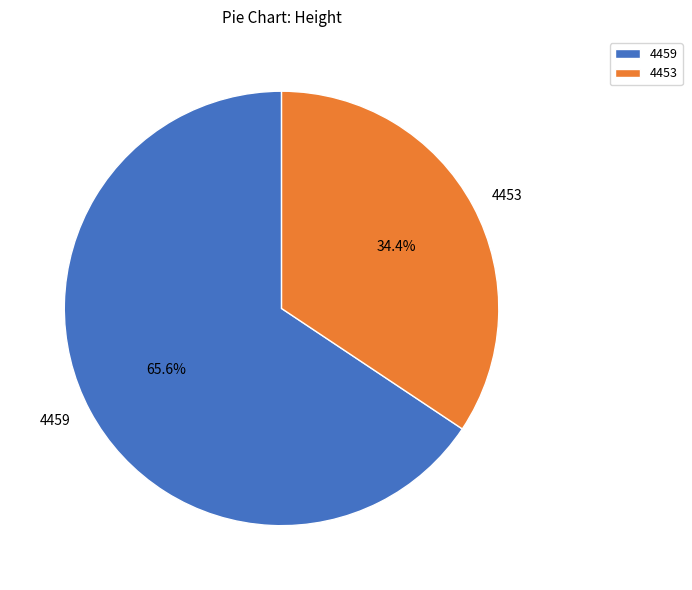

What is the ratio of the value at 4453 to the value at 4459?

0.5